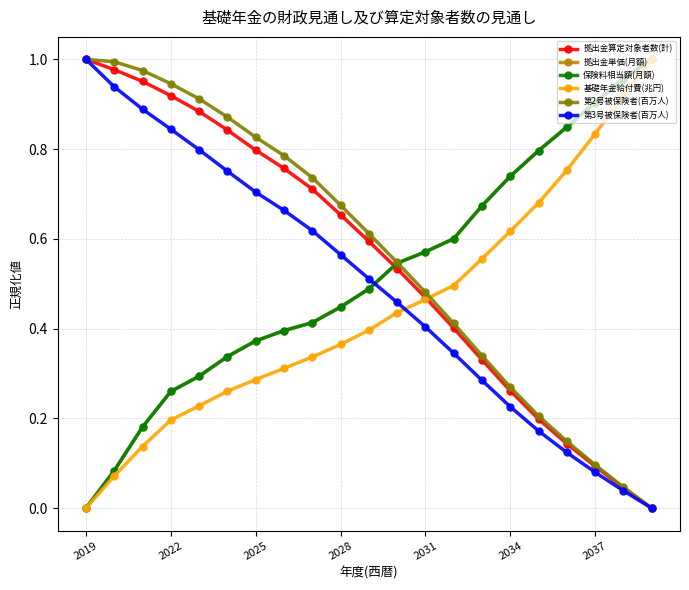

What is the sum of all 第2号被保険者(百万人) values?

11.9